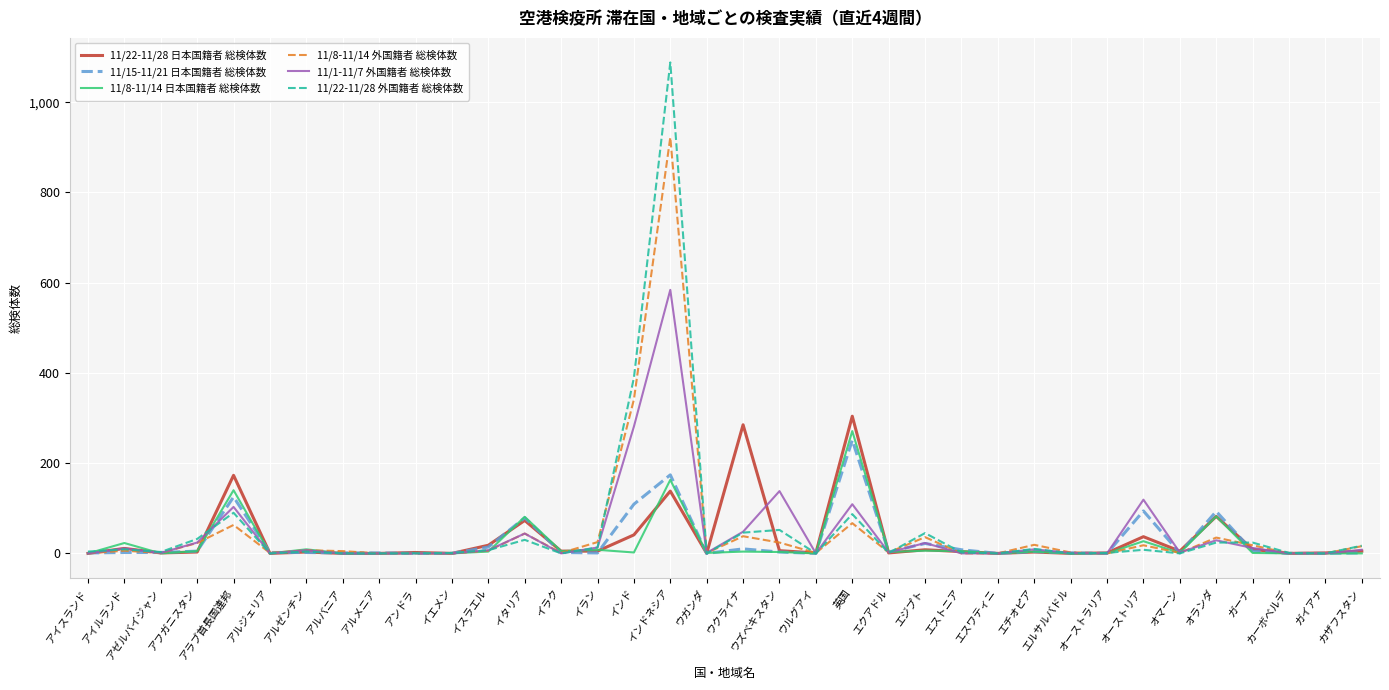

Where is 11/15-11/21 日本国籍者 総検体数 nearest to the value 125?

アラブ首長国連邦